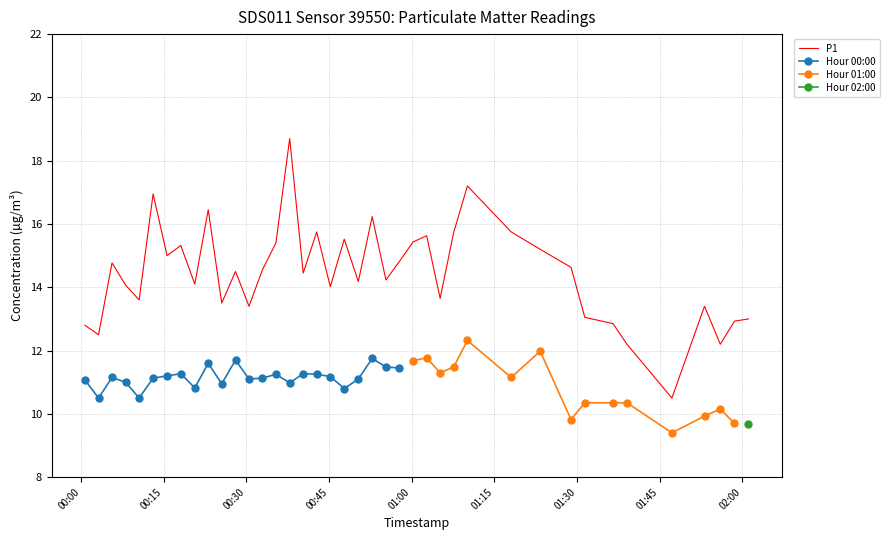

What is the highest value of the P1 series?

18.7